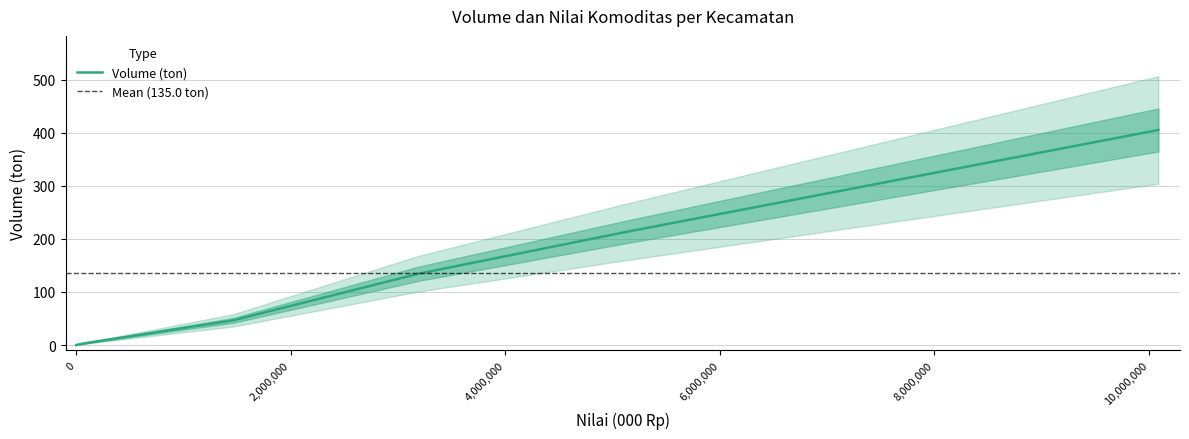

How many series are shown in this chart?

1